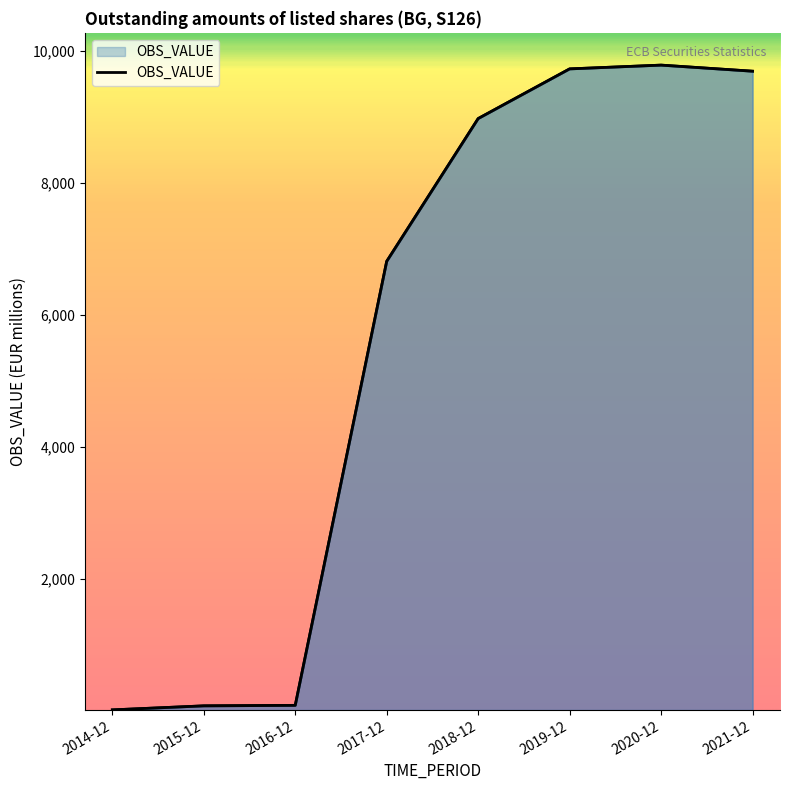

Read the value at 2017-12.

6809.7